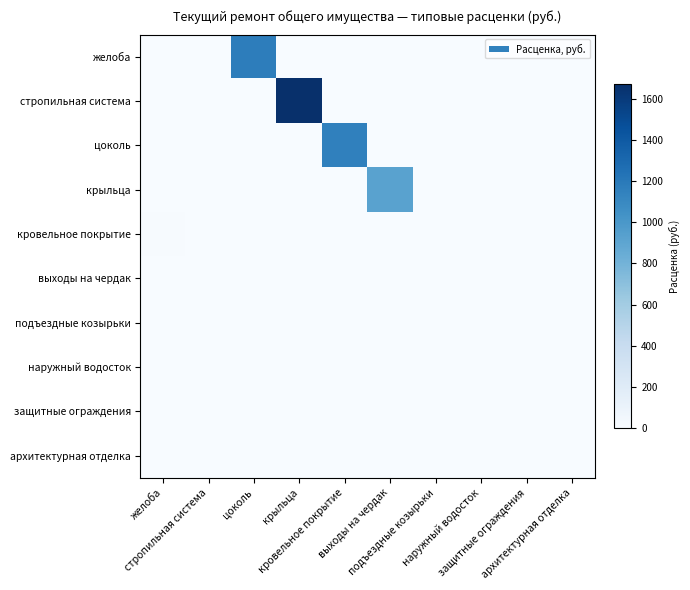

Which series has the largest total across all categories?

стропильная система